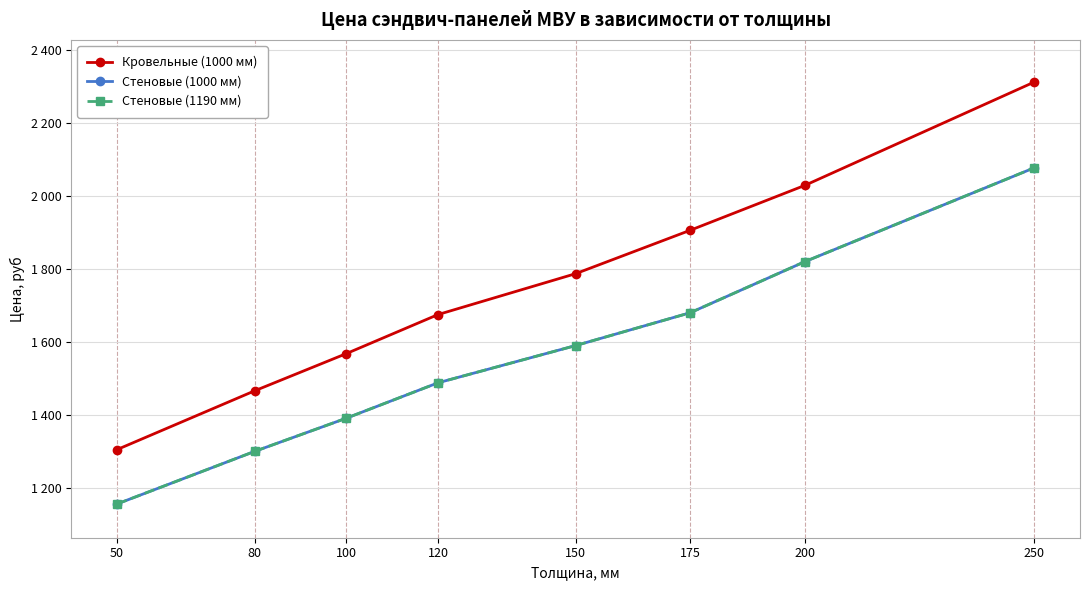

What is the minimum value for Кровельные (1000 мм)?

1306